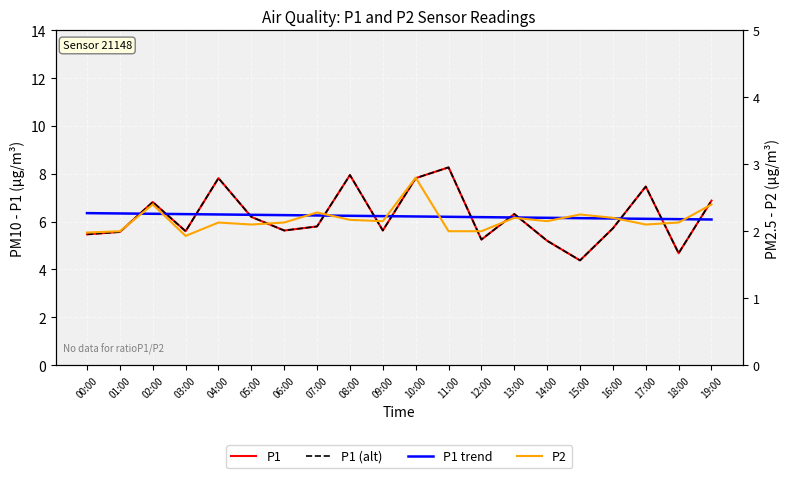

What is the highest value of the P1 trend series?

6.4